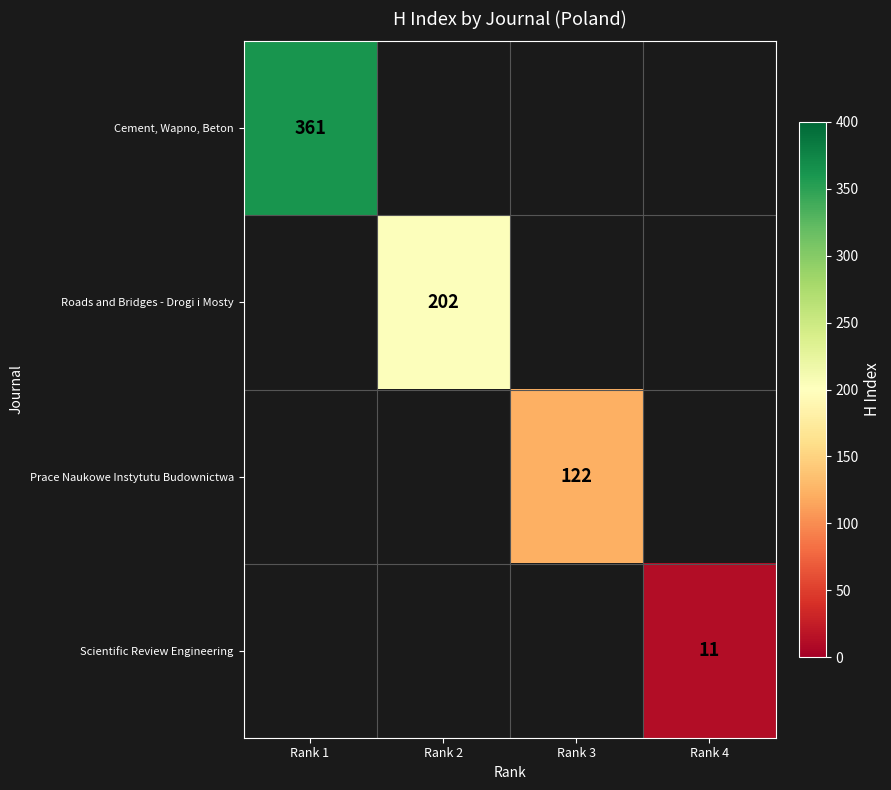

Is it true that Scientific Review Engineering equals 18 at Rank 4?

False